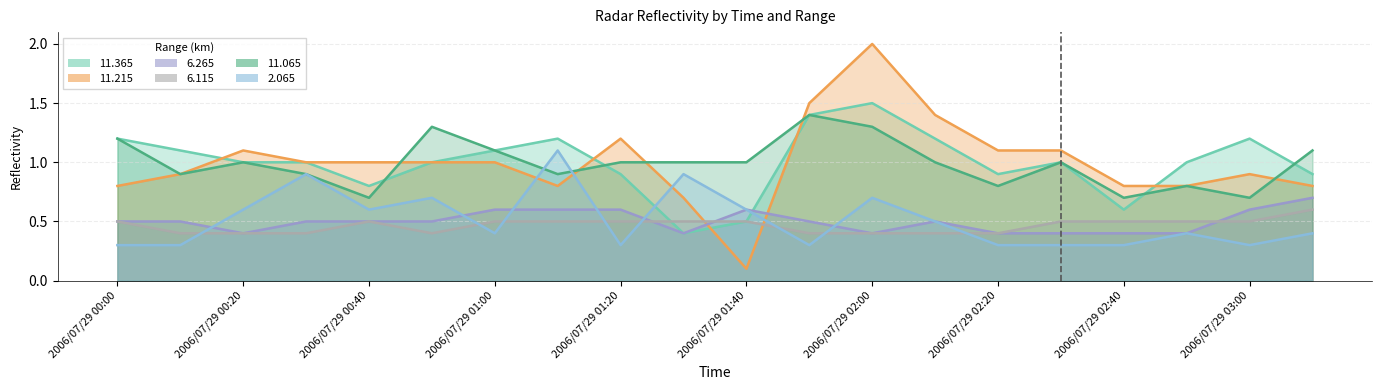

Between 2006/07/29 01:10 and 2006/07/29 02:10, which series saw the biggest shift?

2.065